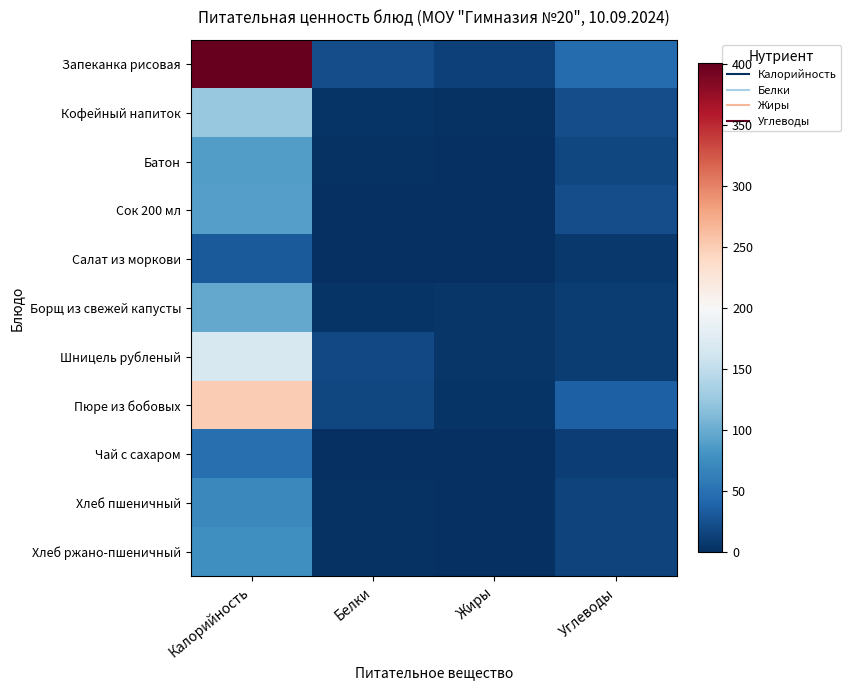

Which series has the largest total across all categories?

Запеканка рисовая